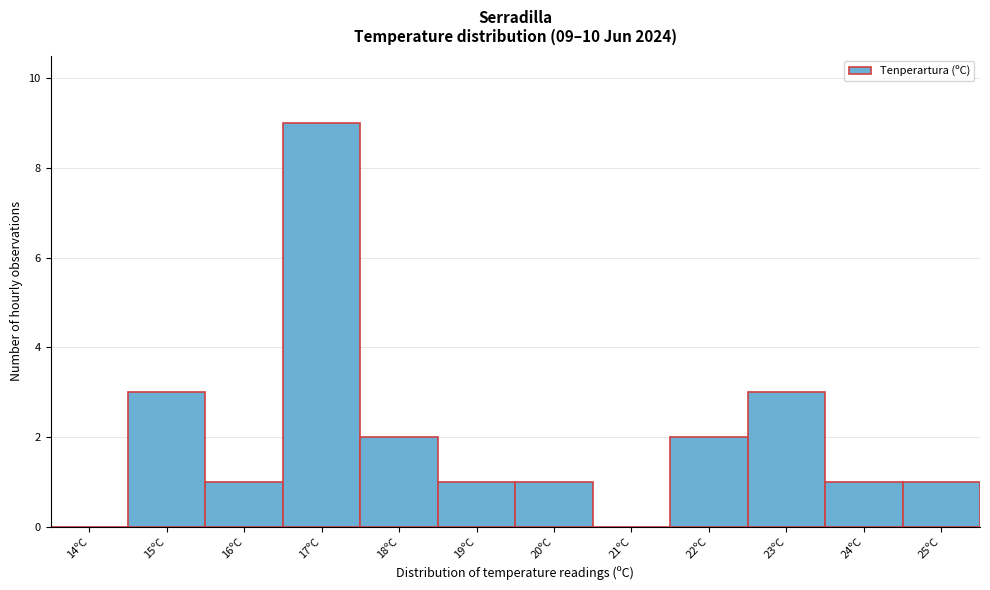

Reading left to right, what are all the values shown in this chart?

14ºC=0	15ºC=3	16ºC=1	17ºC=9	18ºC=2	19ºC=1	20ºC=1	21ºC=0	22ºC=2	23ºC=3	24ºC=1	25ºC=1